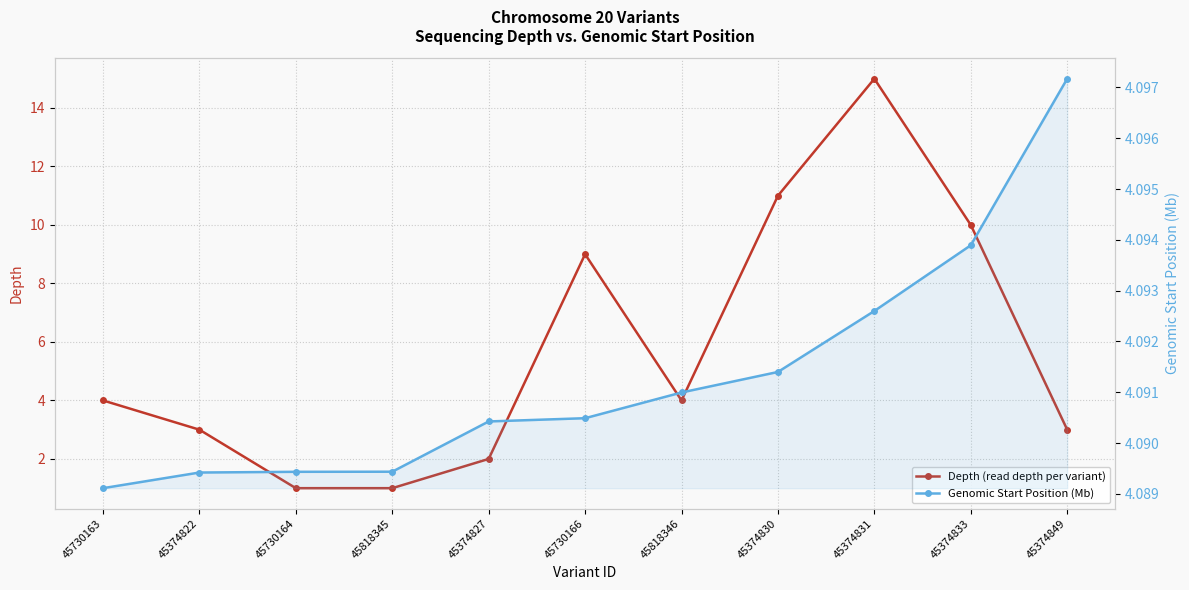

What position from the right is 45374830?

4